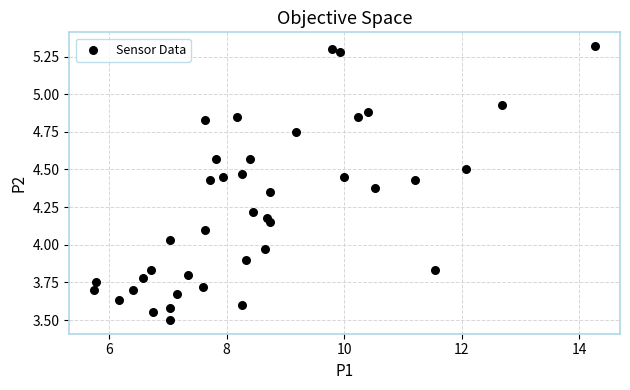

What is the range of Y values (max minus min)?

1.8